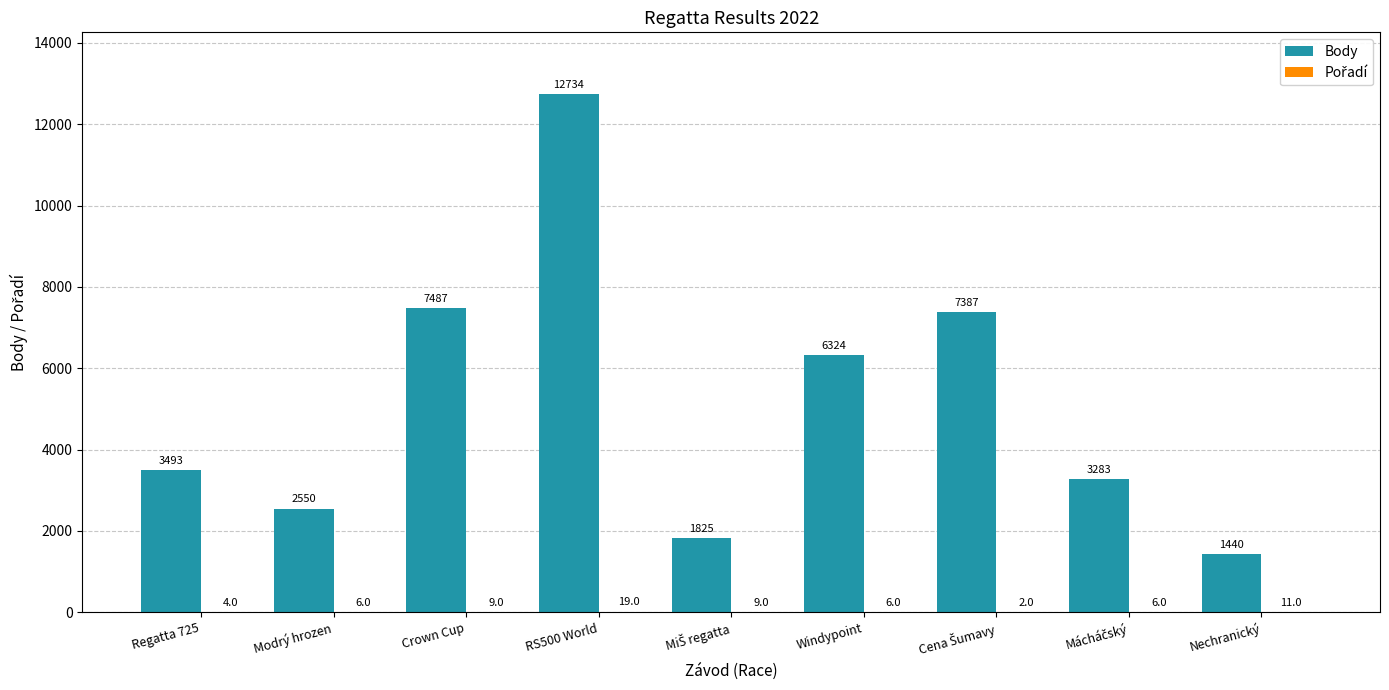

The value of Body at Nechranický is 369. True or false?

False